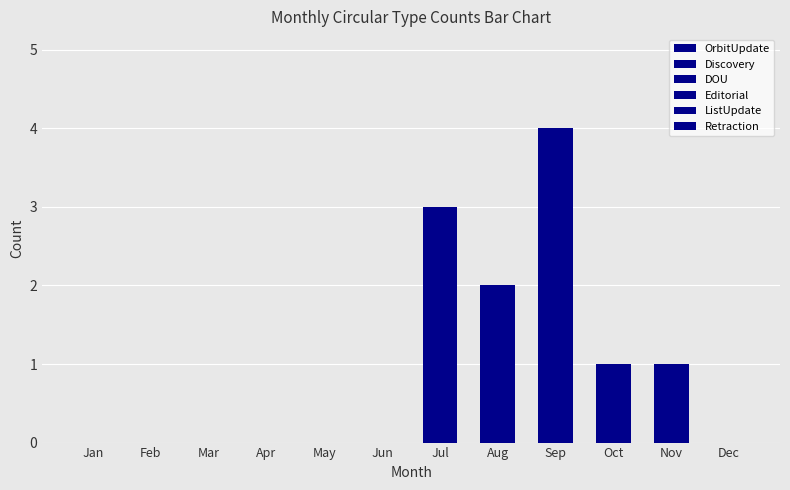

How many distinct data groups are displayed?

3